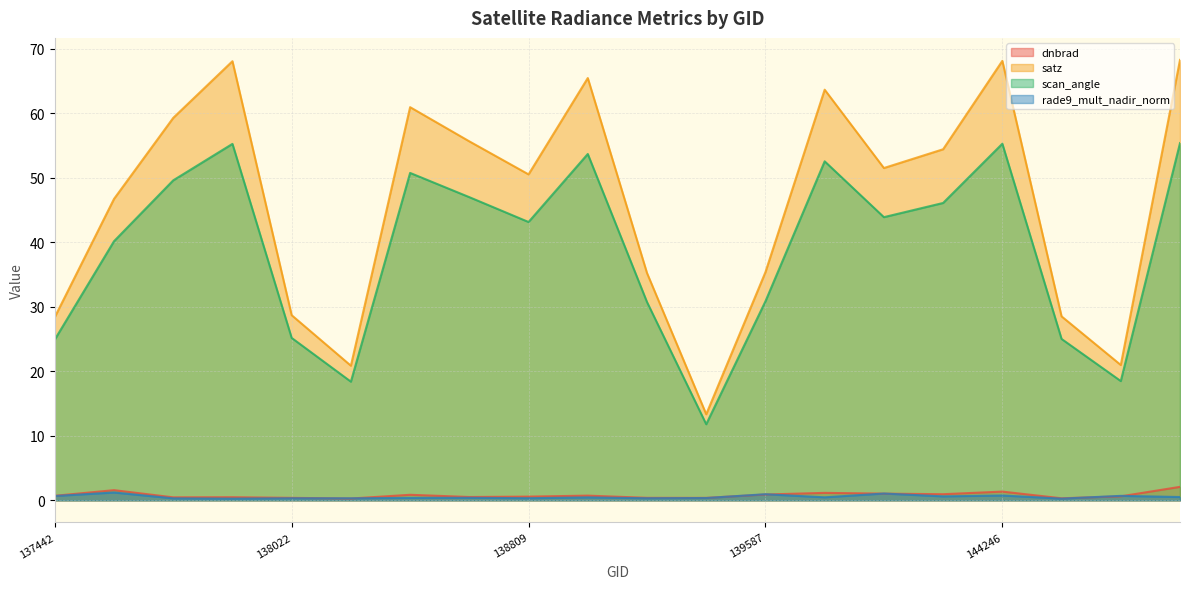

How many lines are shown in the chart?

4